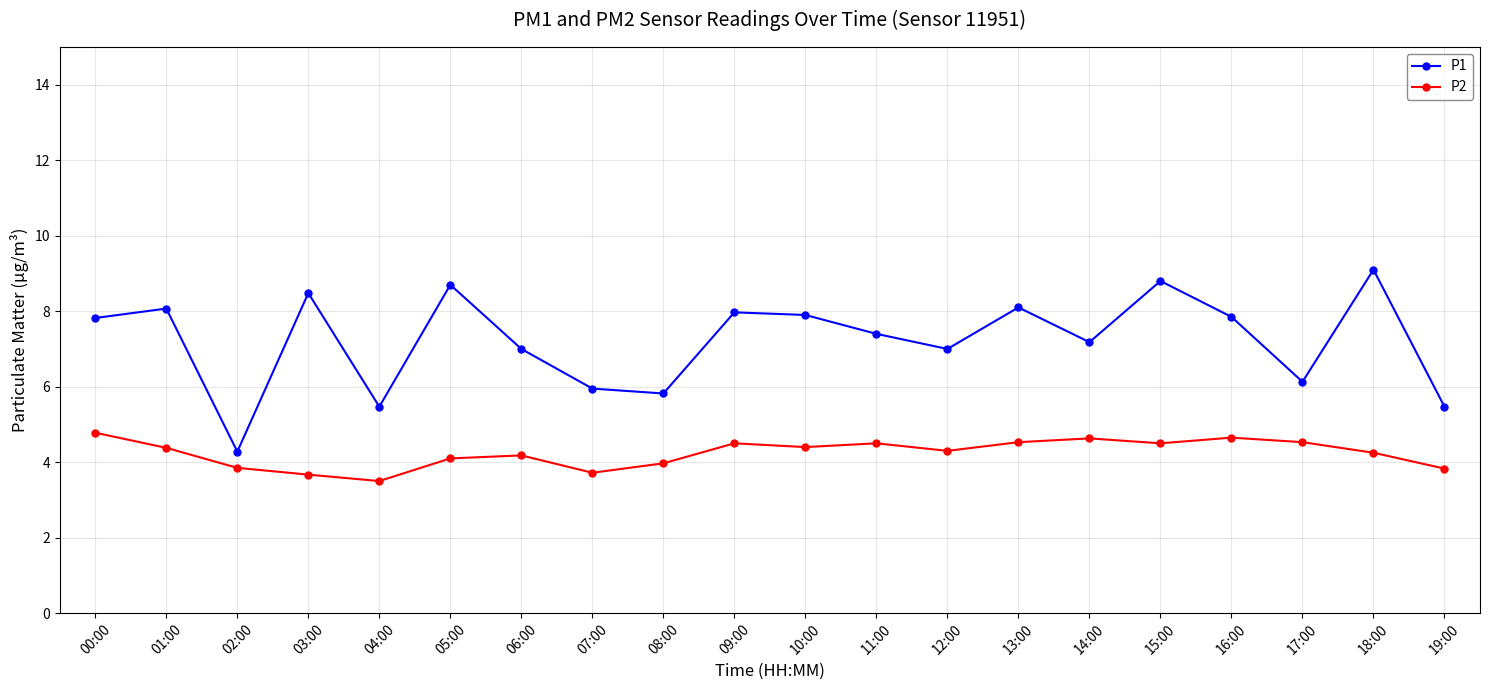

Which category has the lowest value in the P1 series?

02:00